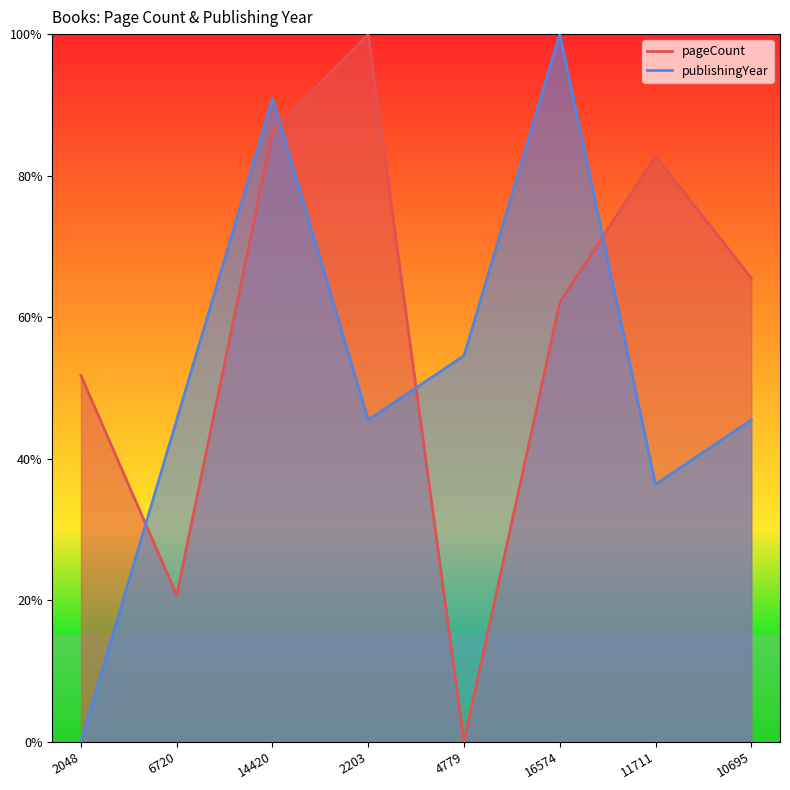

What is the average value of the pageCount series?

0.6